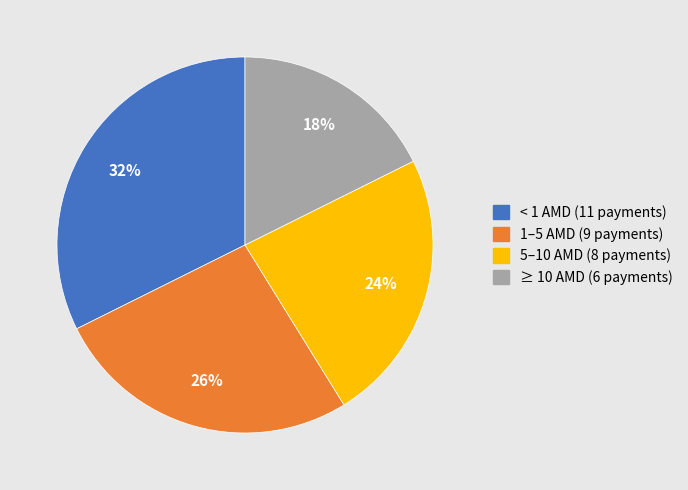

What is the largest slice in the pie chart?

< 1 AMD (11 payments)